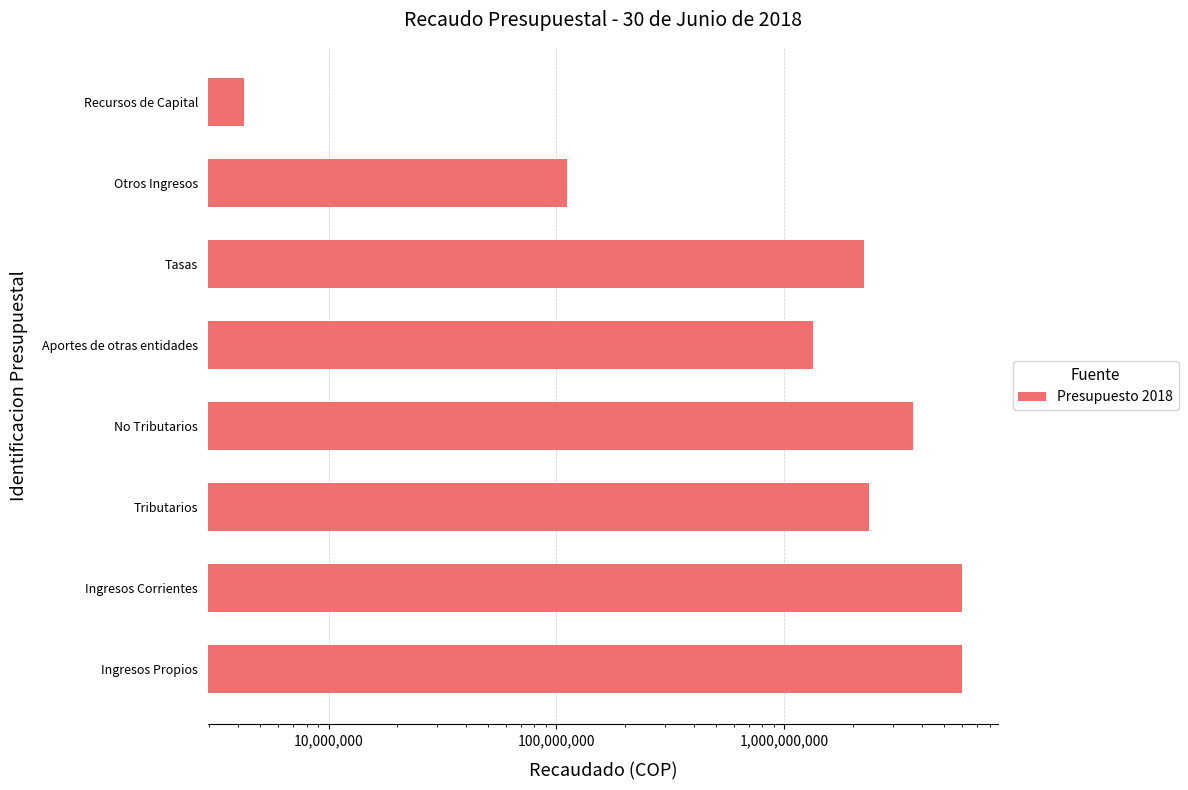

Is it true that the value at Otros Ingresos is 110654835.0?

True